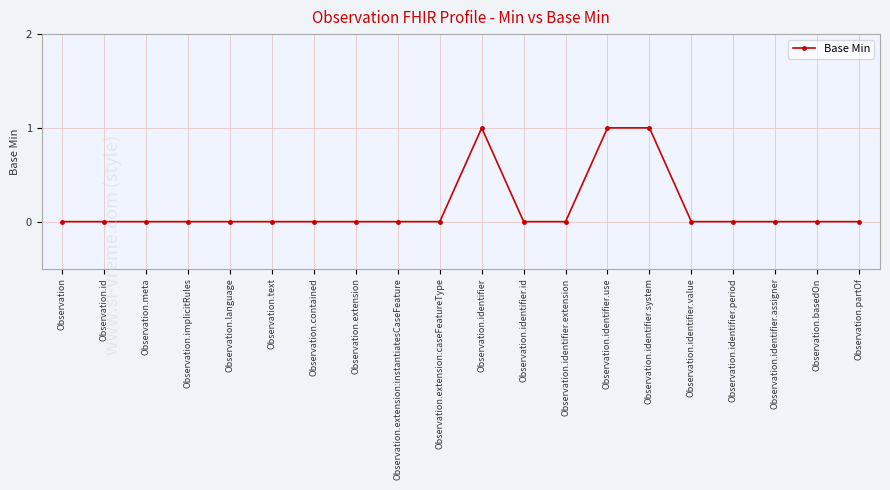

What is the greatest value displayed?

1